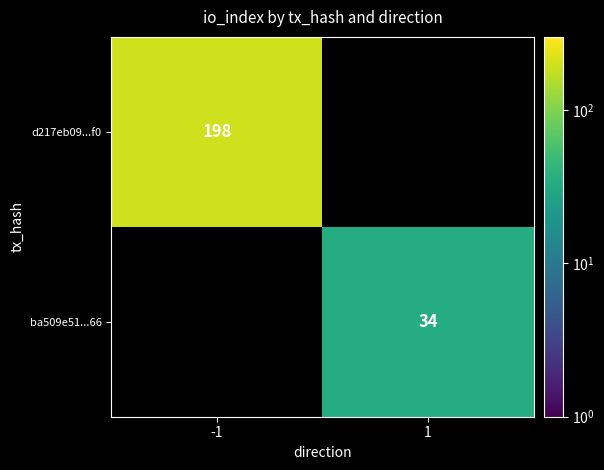

At how many categories does at least one series exceed 138?

1